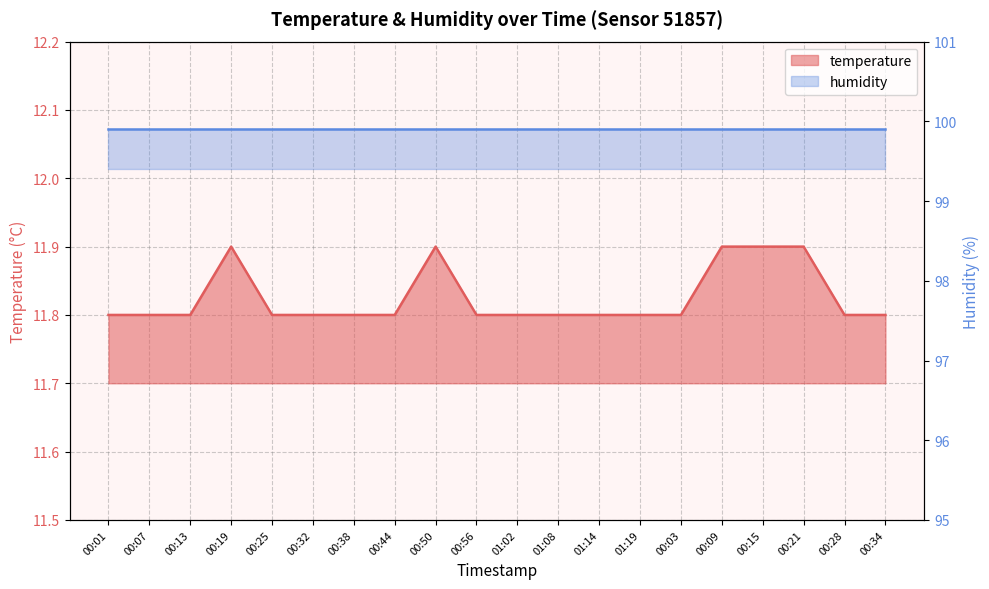

The chart shows a value of 19.7 at 00:07. True or false?

False